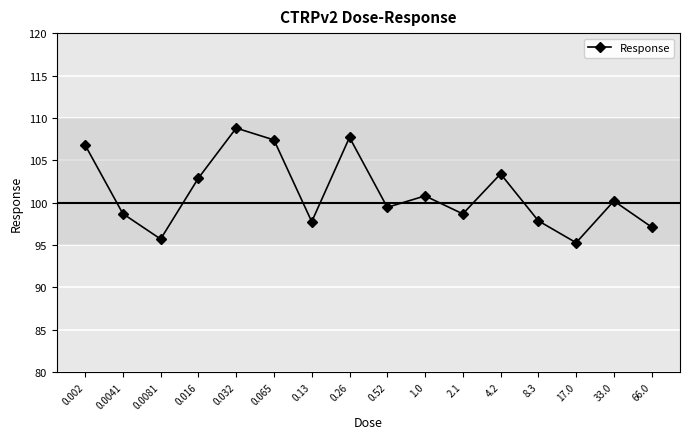

True or false: the data shows 99.5 at 0.52.

True